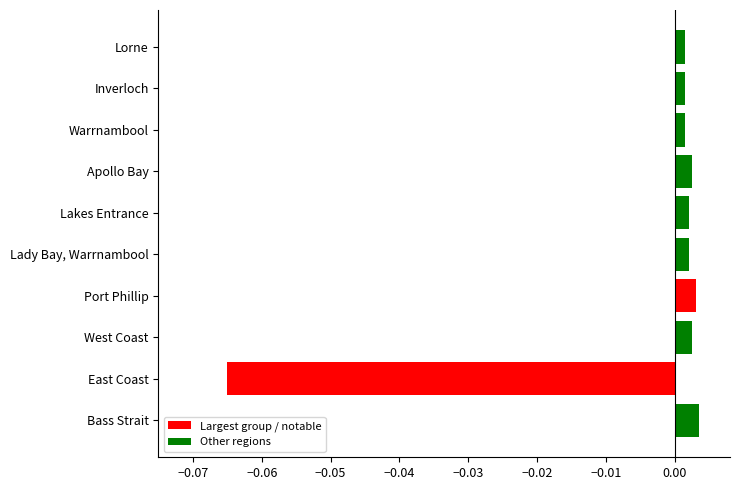

At which category does the chart reach its minimum across all series?

East Coast